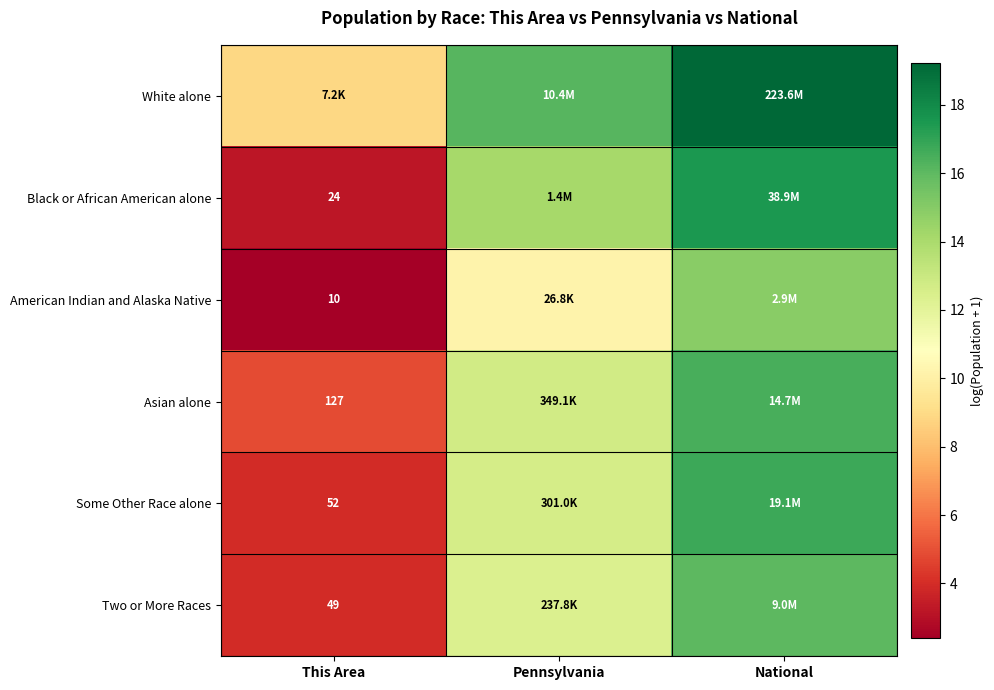

What is the difference between the maximum and minimum values in the Black or African American alone series?

14.3